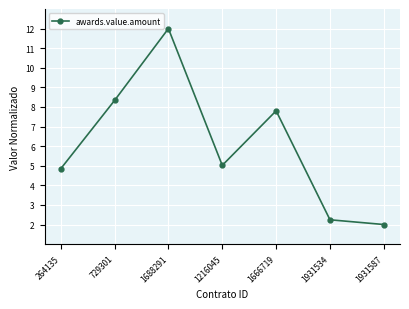

At which category does the data reach its first local peak?

1688291